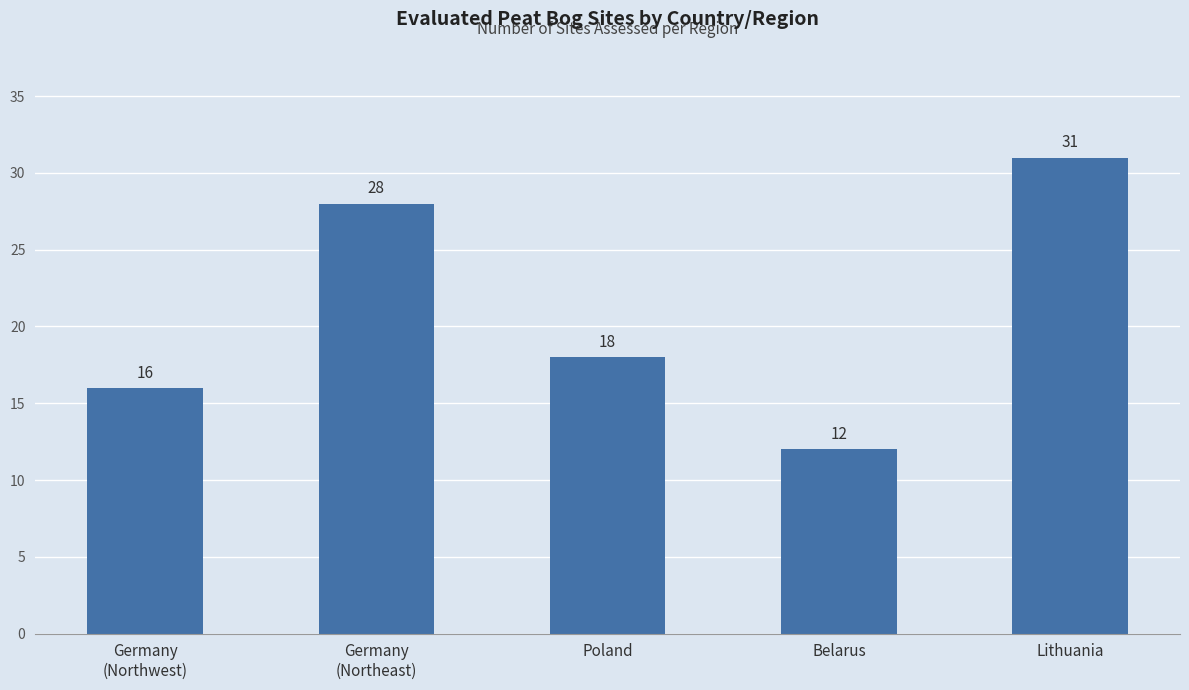

What is the greatest value displayed?

31